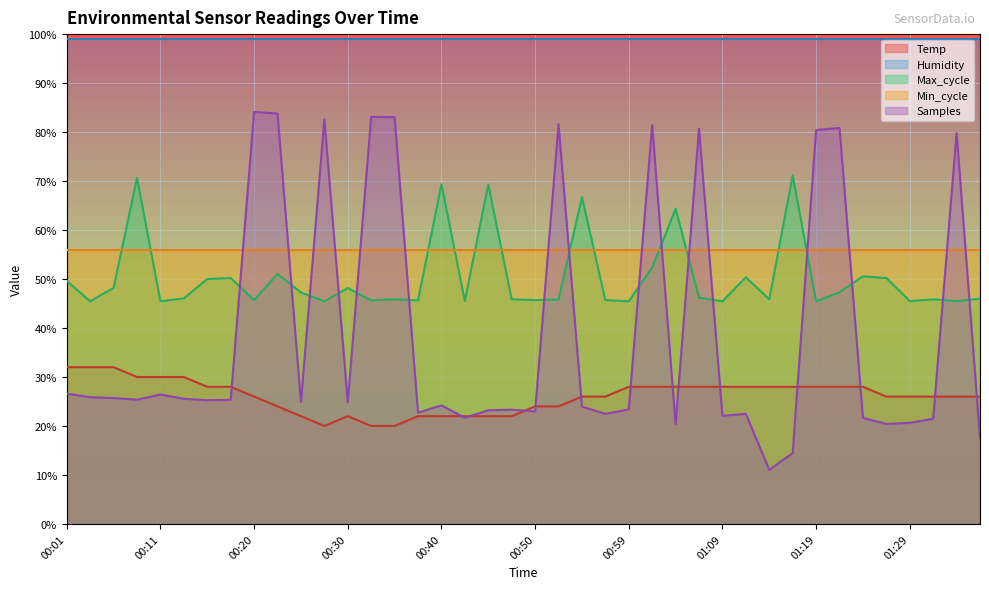

How many interior local valleys (lower than both neighbors) does the data have?

1